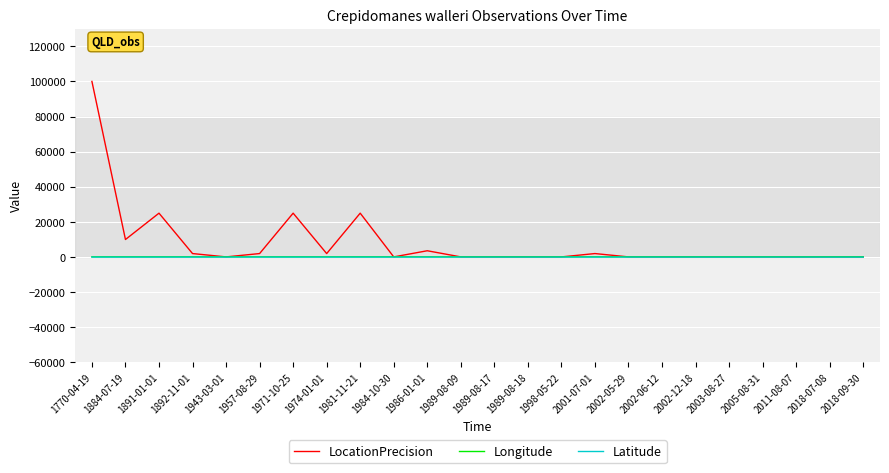

True or false: Latitude and Longitude cross at least once.

False